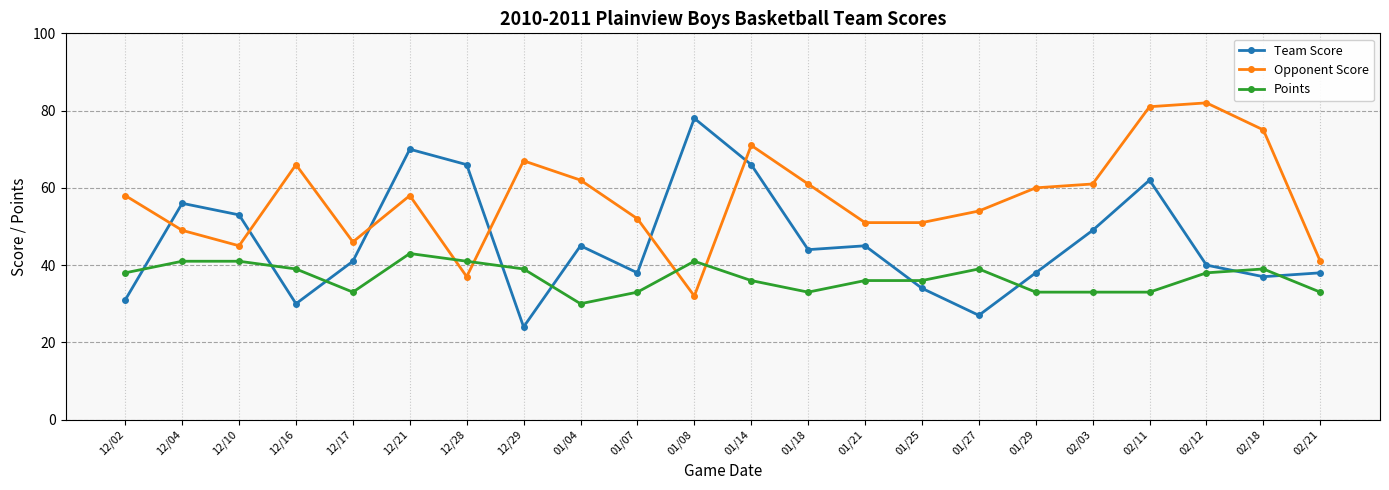

Which series changed the most between 12/04 and 12/17?

Team Score